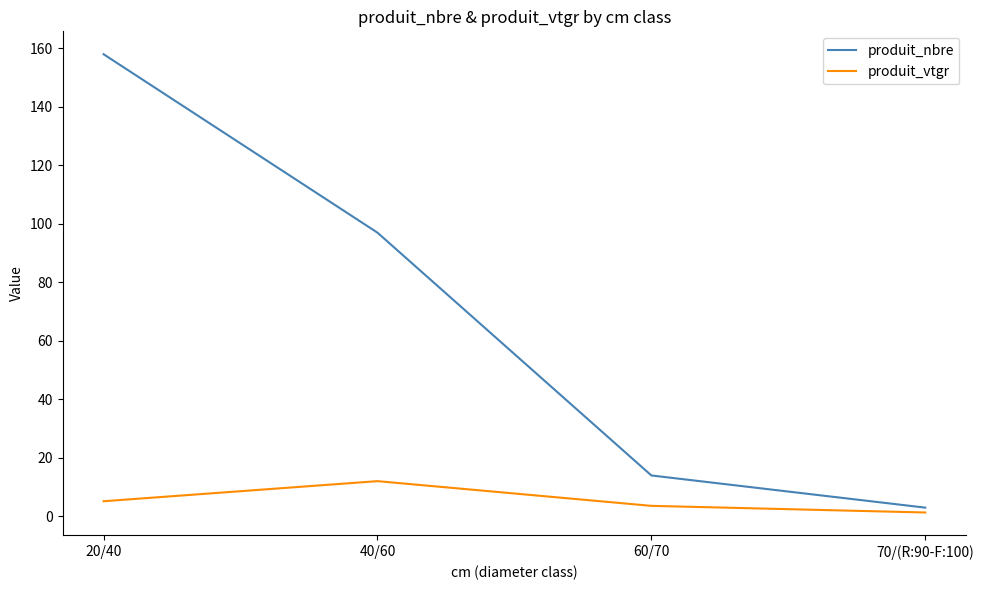

What is the sum of all produit_nbre values?

272.0